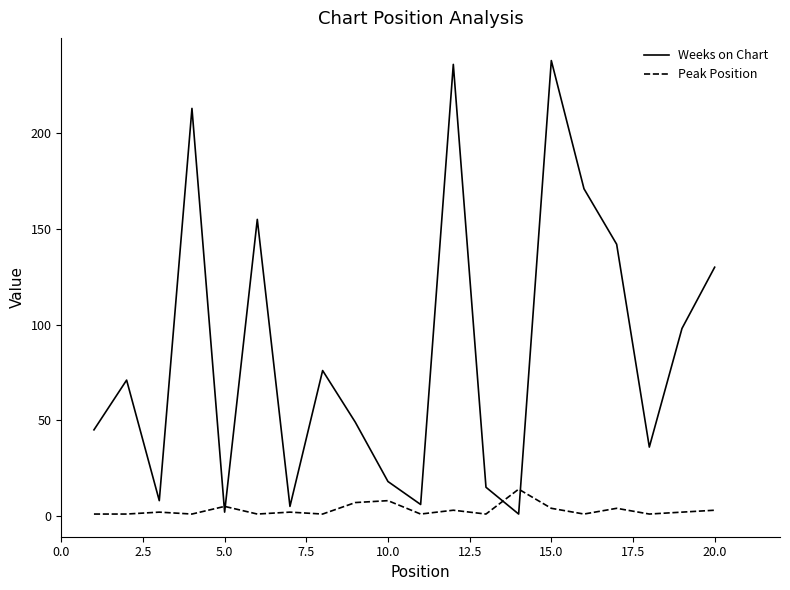

Rank the series by their maximum value, from highest to lowest.

Weeks on Chart, Peak Position